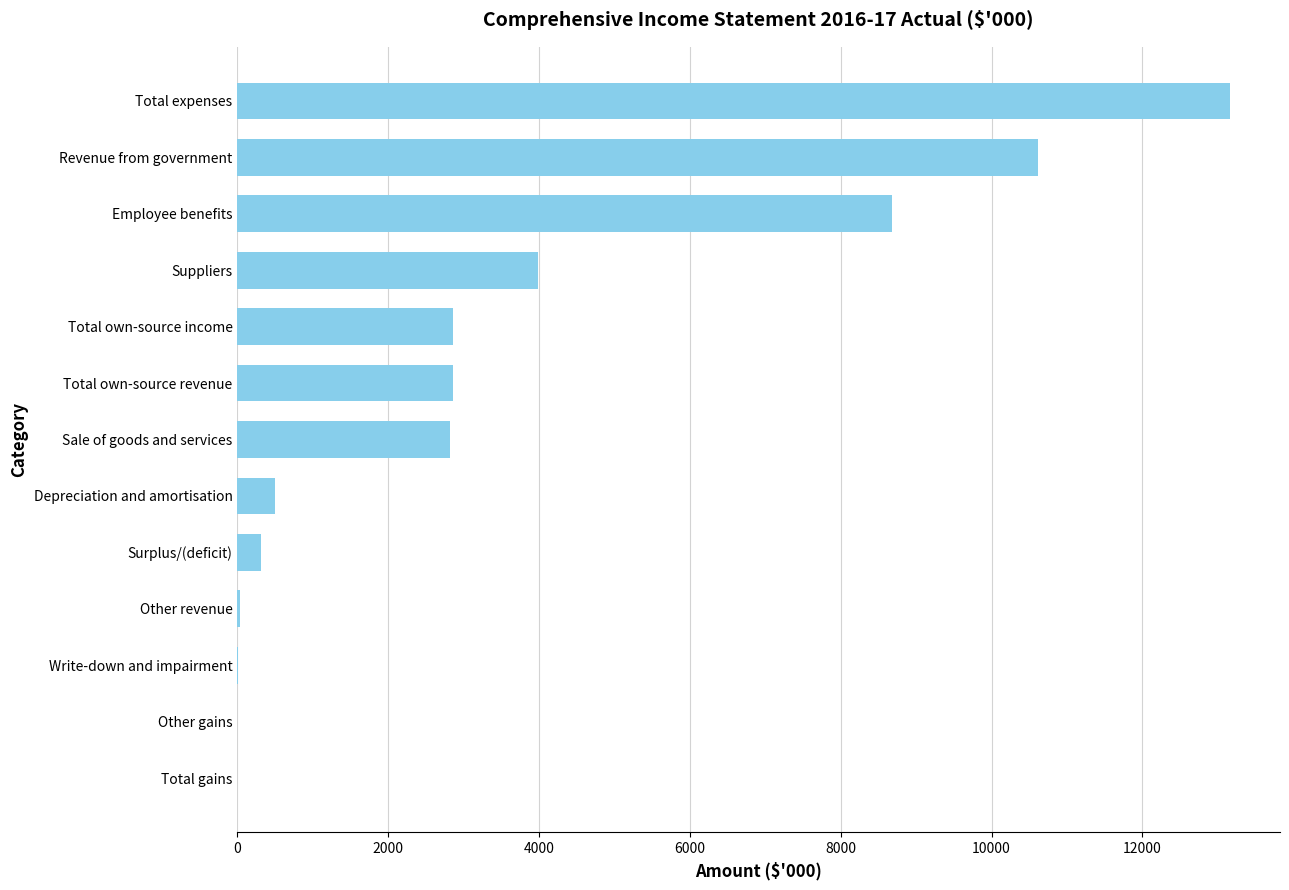

Which has a higher value, Other gains or Surplus/(deficit)?

Surplus/(deficit)